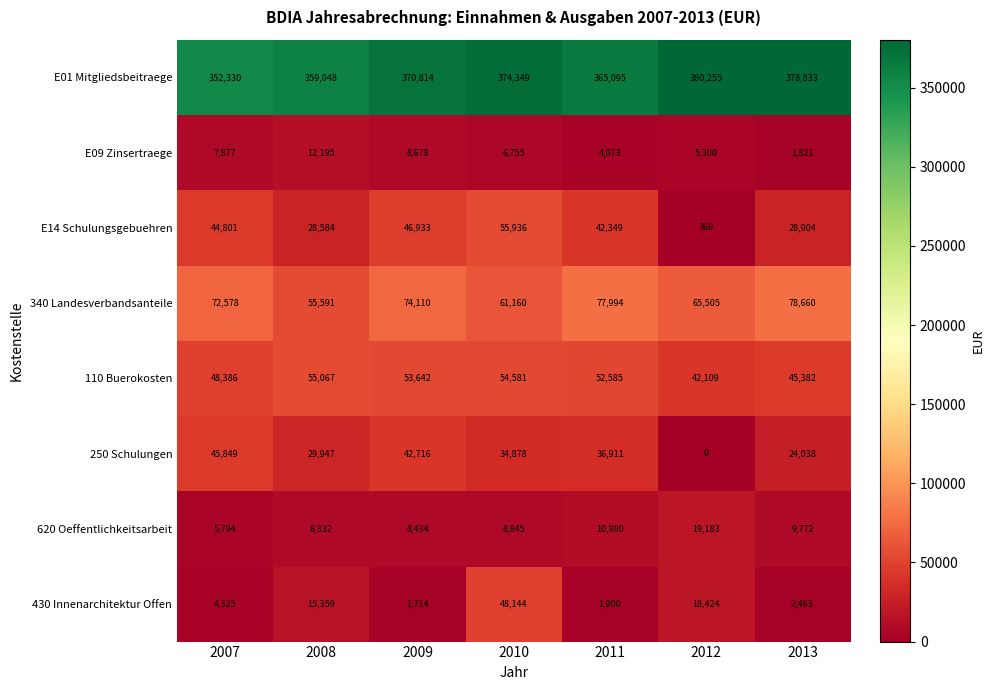

How many distinct data groups are displayed?

8